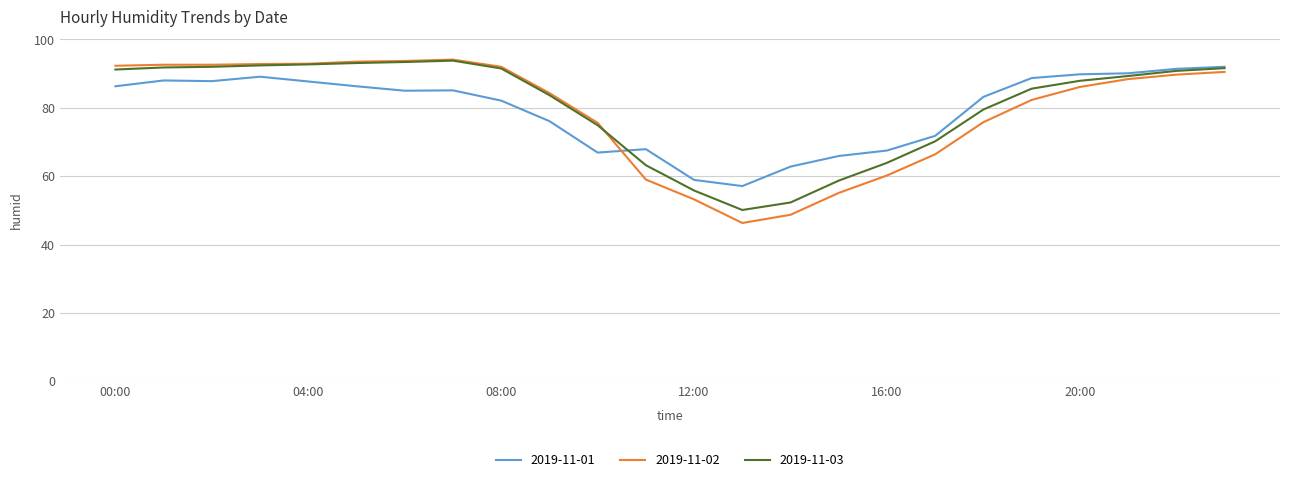

Which series has the largest range (max minus min)?

2019-11-02